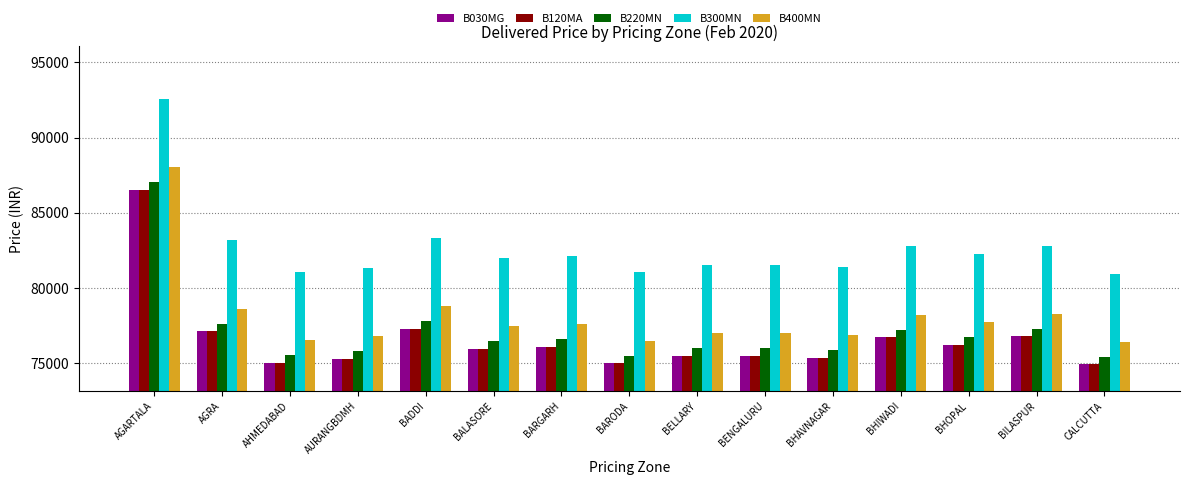

Are the bars grouped side by side (vs. stacked)?

Yes